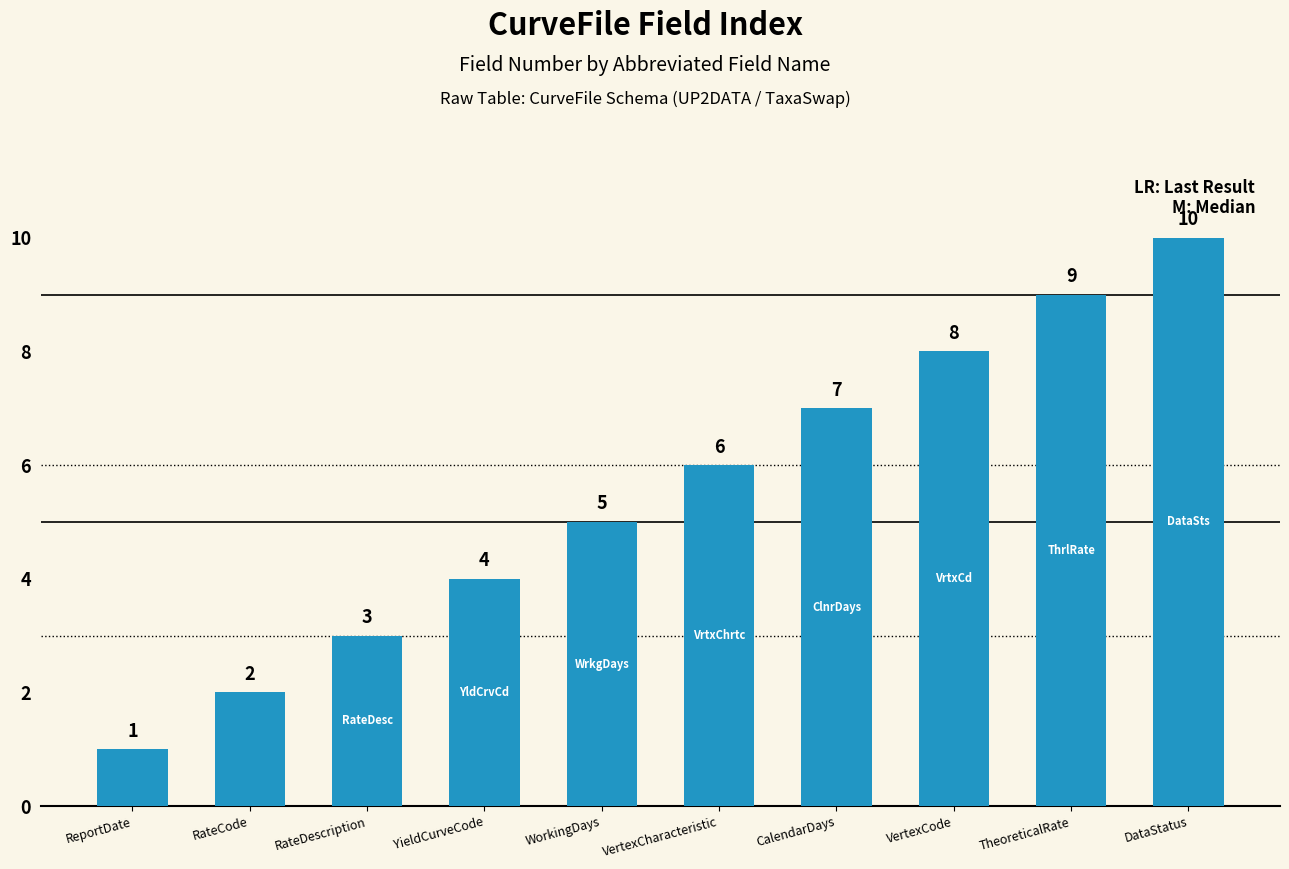

Reading left to right, extract all data points from this chart.

1	2	3	4	5	6	7	8	9	10